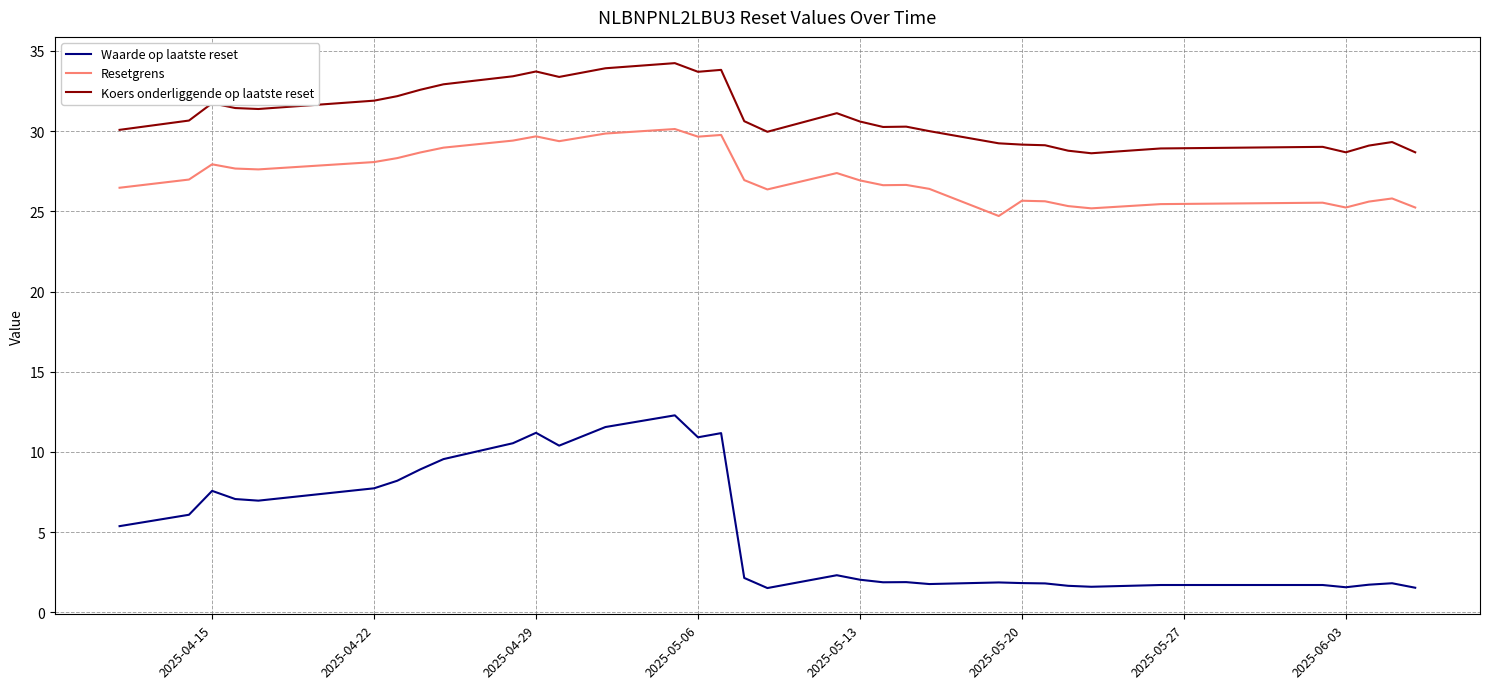

What is the difference between the maximum and minimum values in the Koers onderliggende op laatste reset series?

5.6